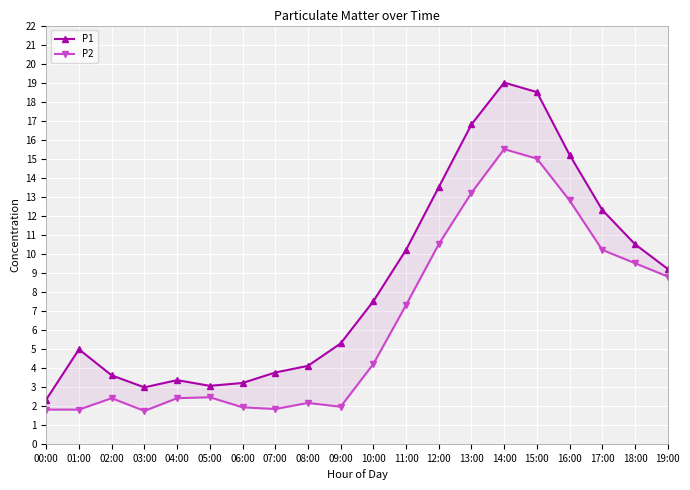

At how many categories does at least one series exceed 14?

4